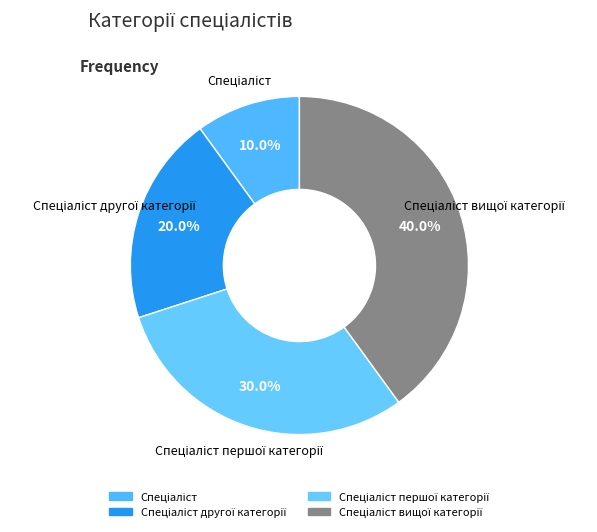

Does any single category account for the majority?

No